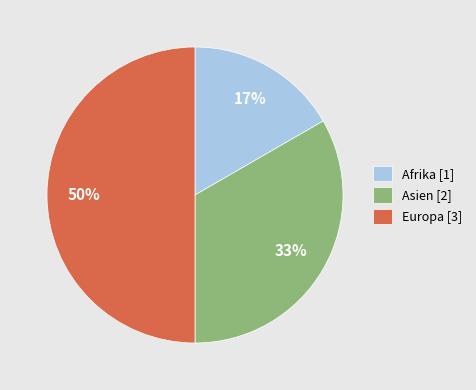

Which slice is the largest?

Europa